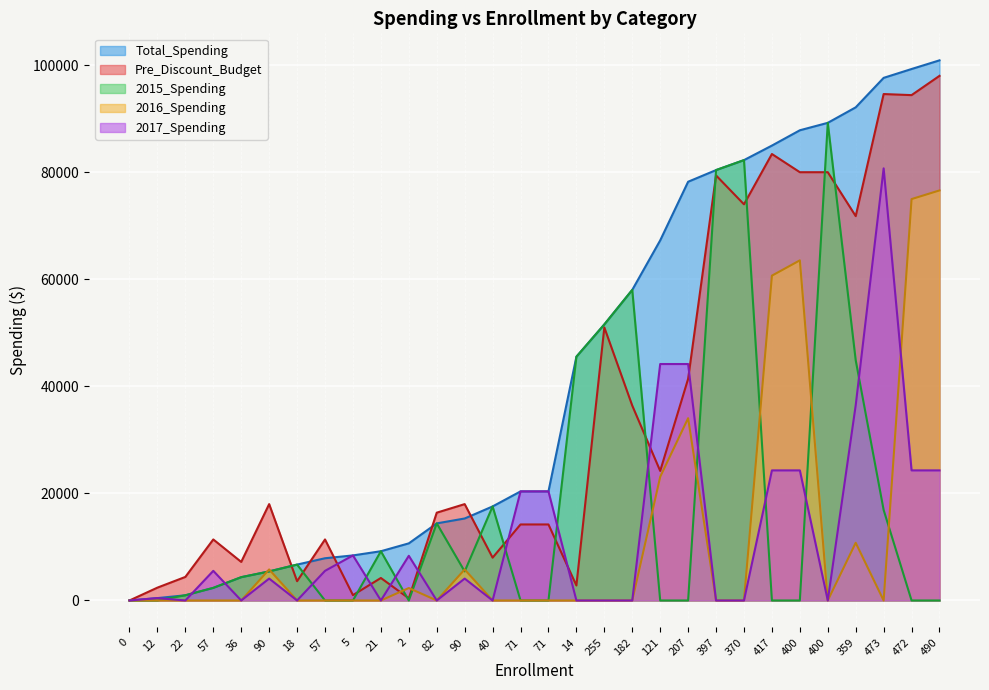

What is the label of the 26th point from the right?

36